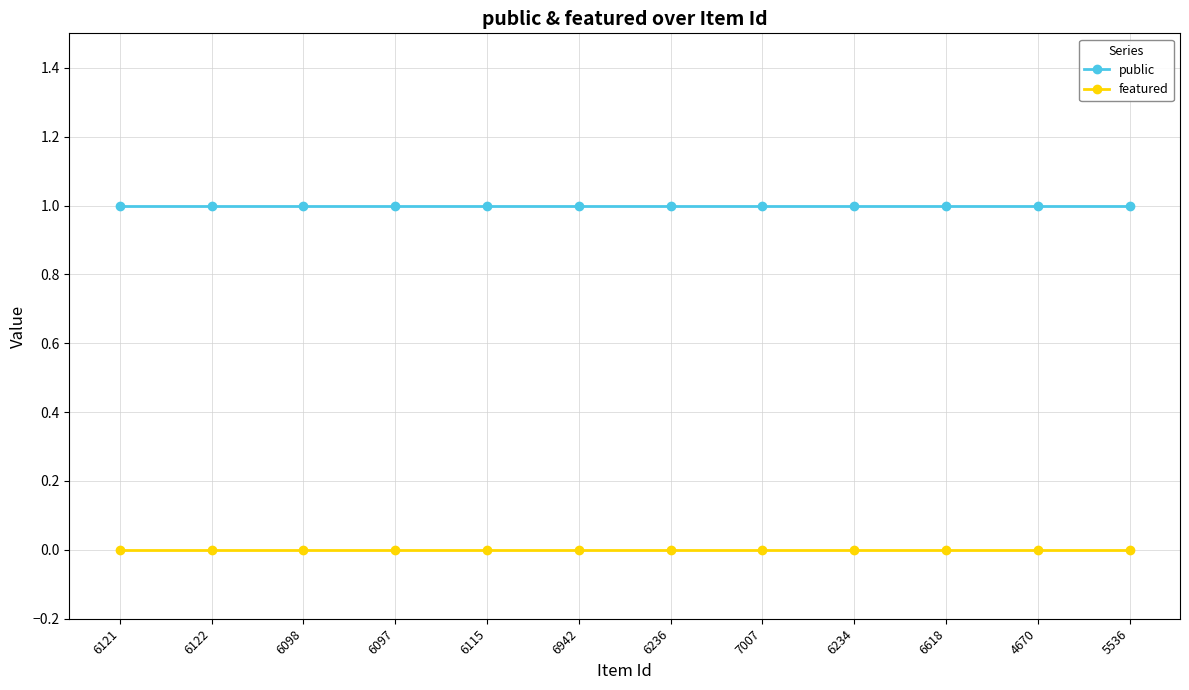

At 6115, list the series in order from largest to smallest.

public, featured